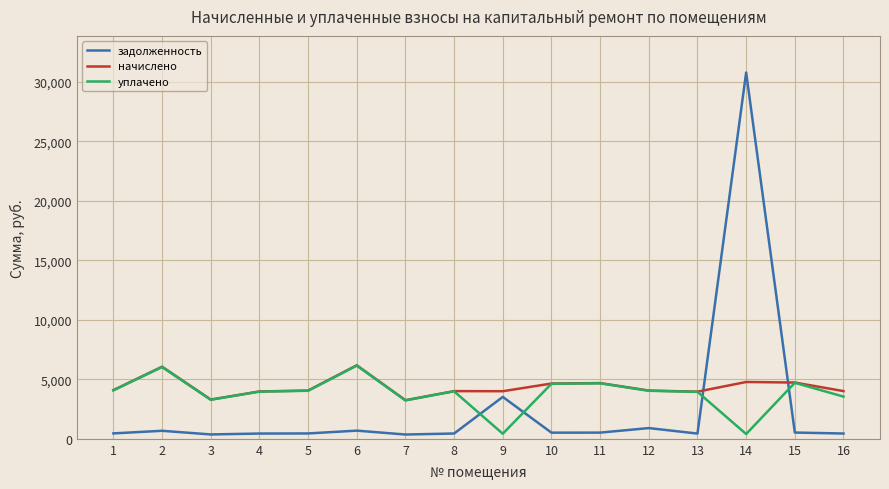

What is the greatest value displayed?

30778.6